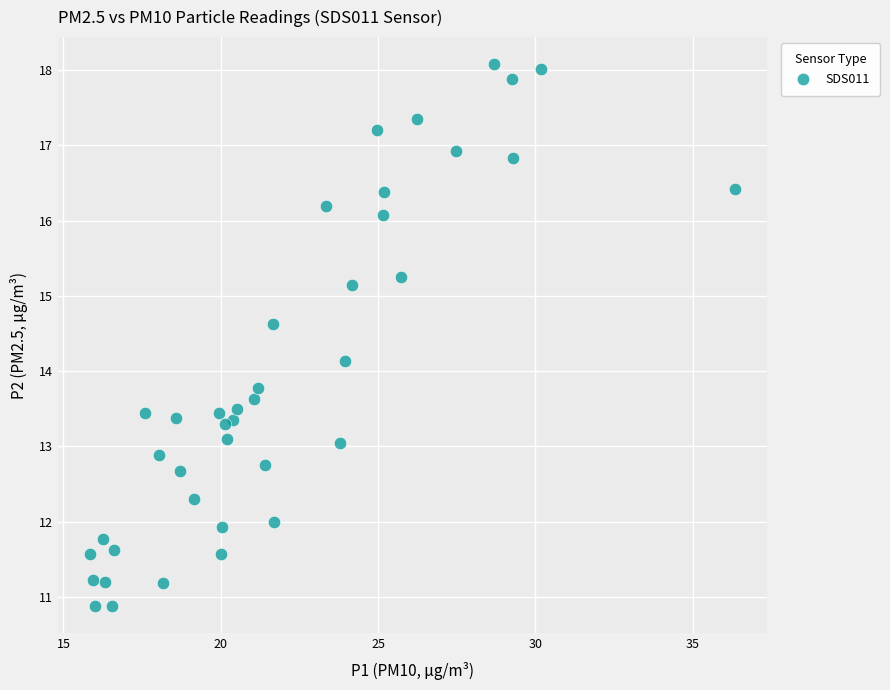

What is the range of X values (max minus min)?

20.5